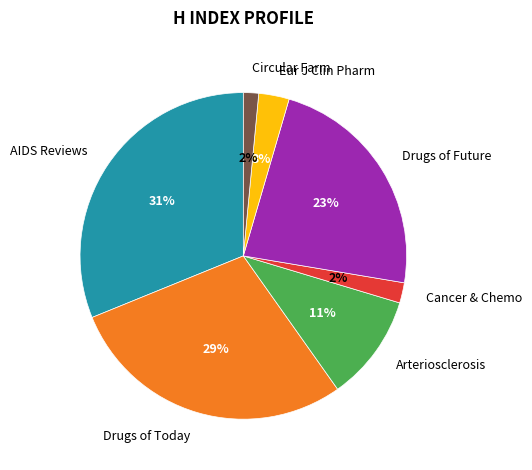

To the nearest percent, what portion does Circular Farm represent?

2%